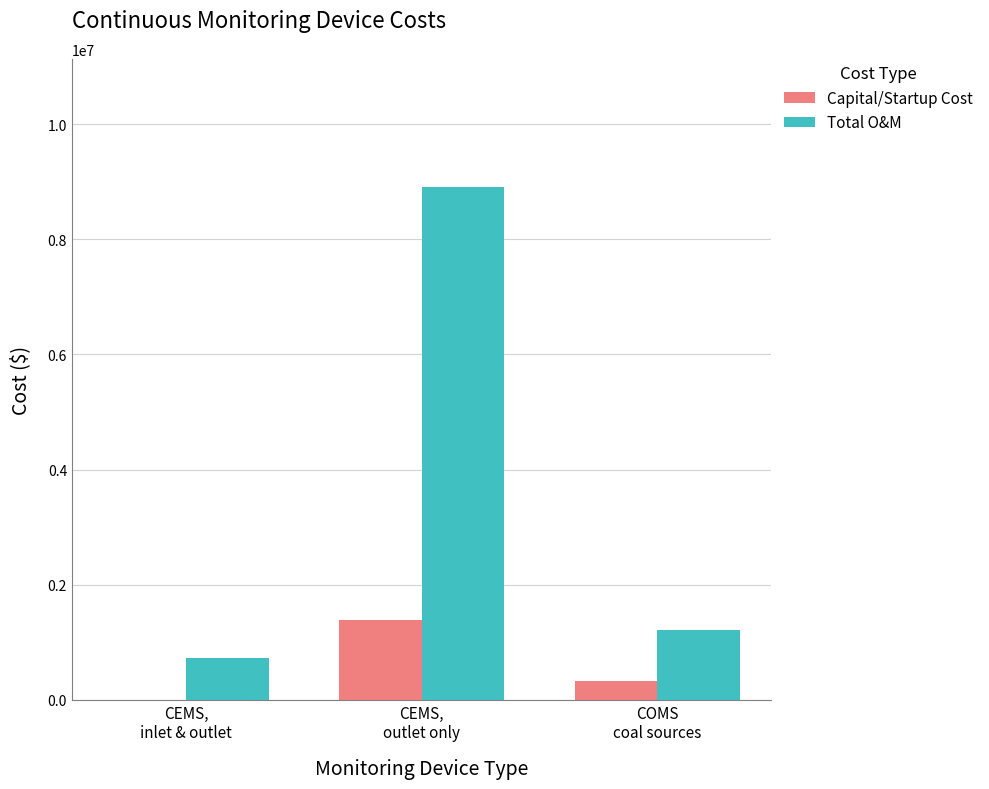

Reading right to left, transcribe all the data shown in this chart.

Capital/Startup Cost: COMS
coal sources=329231	CEMS,
outlet only=1387532	CEMS,
inlet & outlet=0
Total O&M: COMS
coal sources=1219400	CEMS,
outlet only=8909100	CEMS,
inlet & outlet=725200